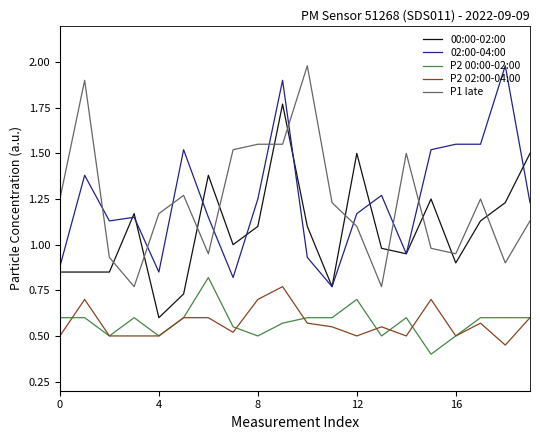

True or false: P2 00:00-02:00 and 00:00-02:00 cross at least once.

False